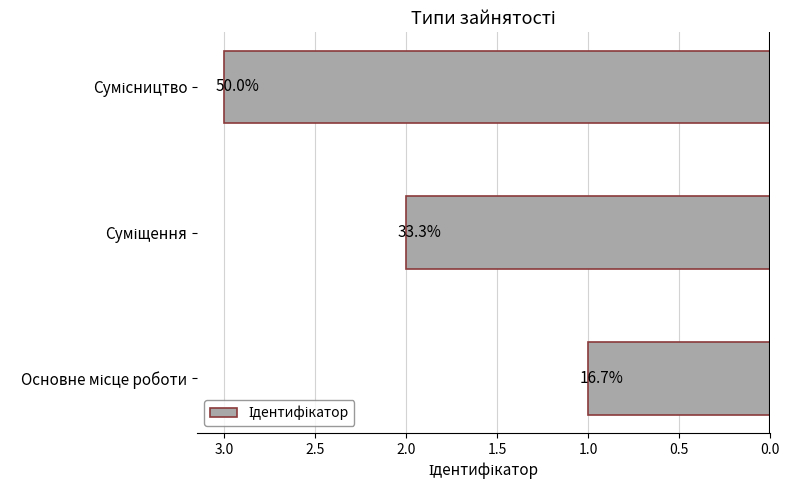

Are the bars horizontal?

Yes